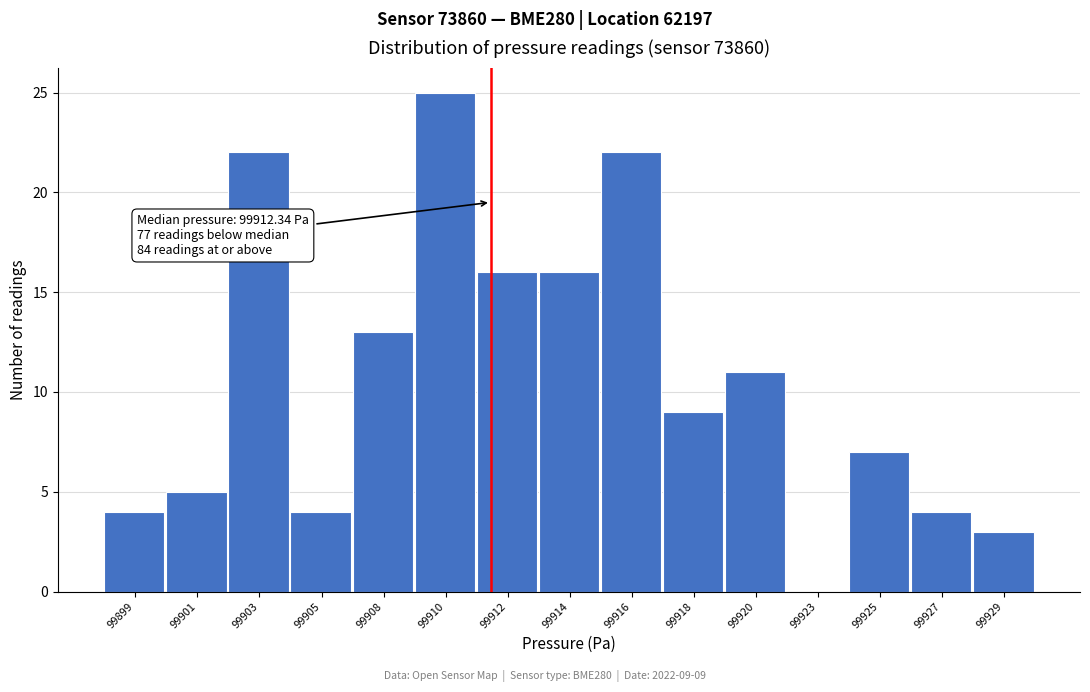

Reading right to left, extract all data points from this chart.

99929=3	99927=4	99925=7	99923=0	99920=11	99918=9	99916=22	99914=16	99912=16	99910=25	99908=13	99905=4	99903=22	99901=5	99899=4